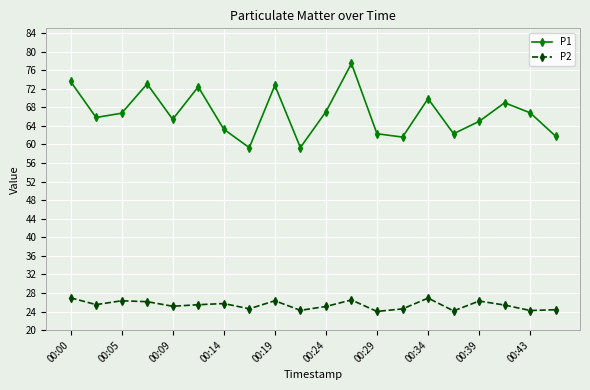

What is the average value of the P2 series?

25.4